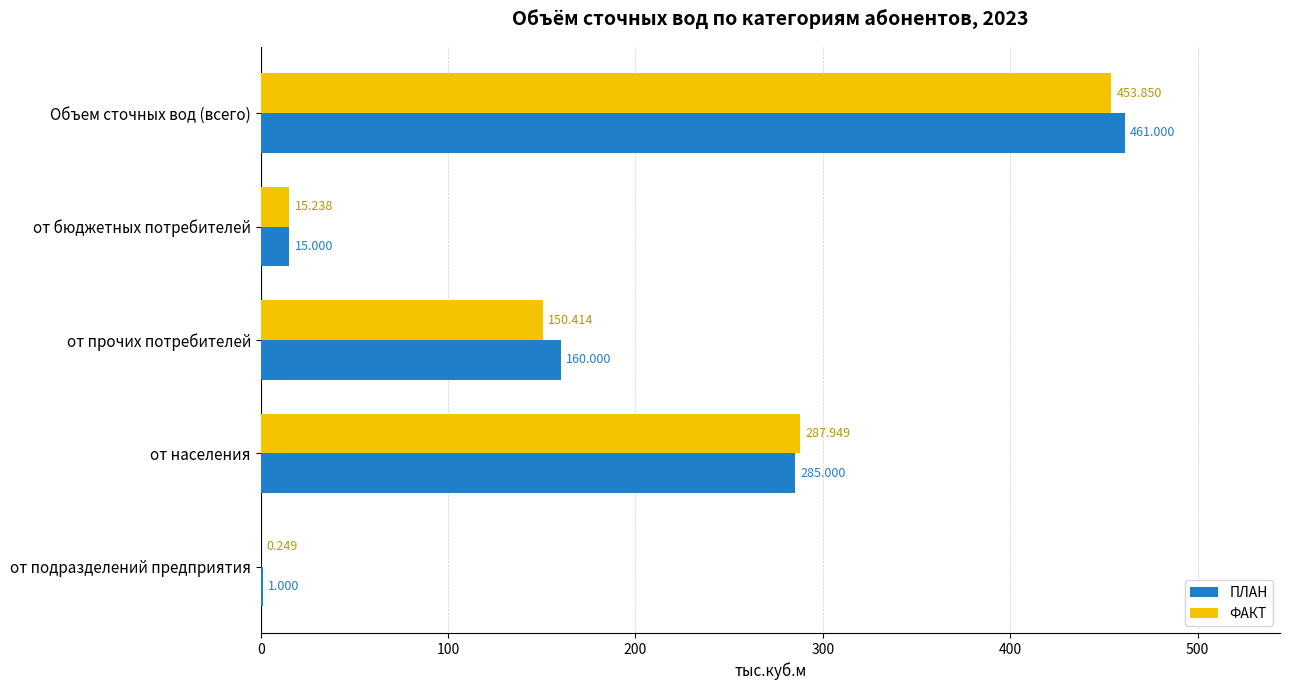

Which series has the largest total across all categories?

ПЛАН